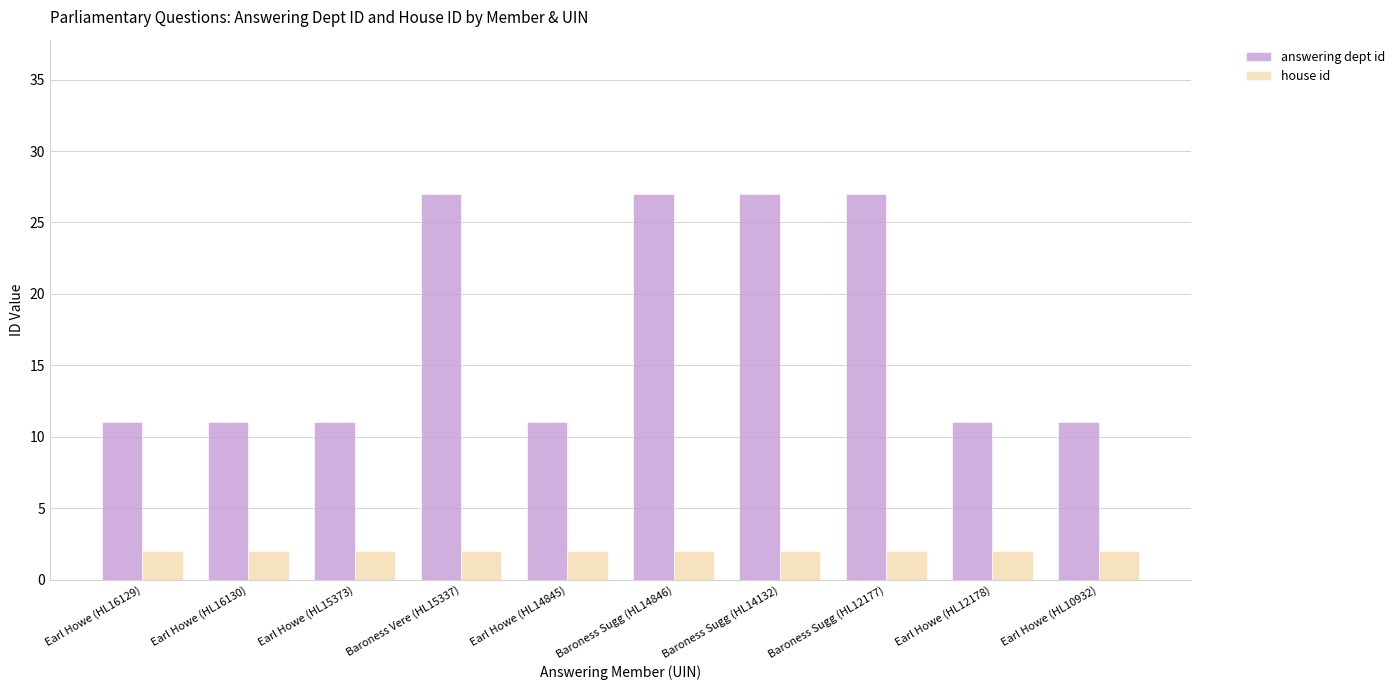

What is the value of the answering dept id bar at the 7th from the left?

27